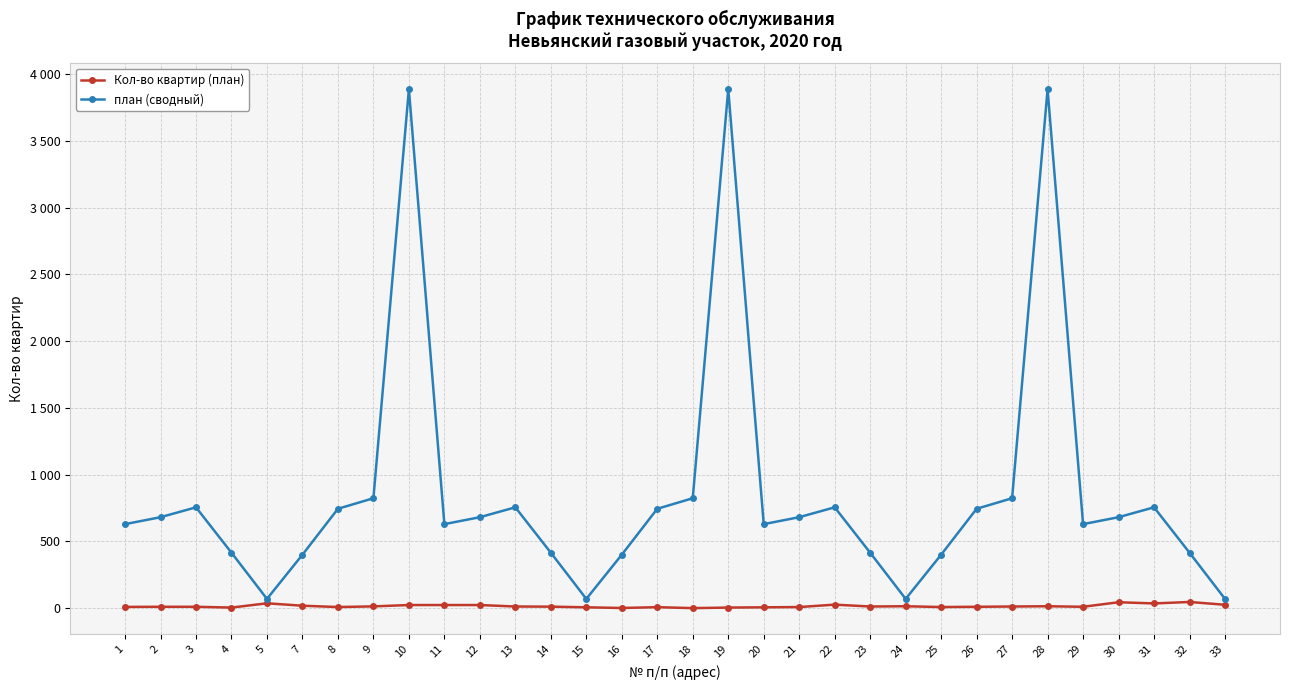

At which label does Кол-во квартир (план) reach its minimum?

18